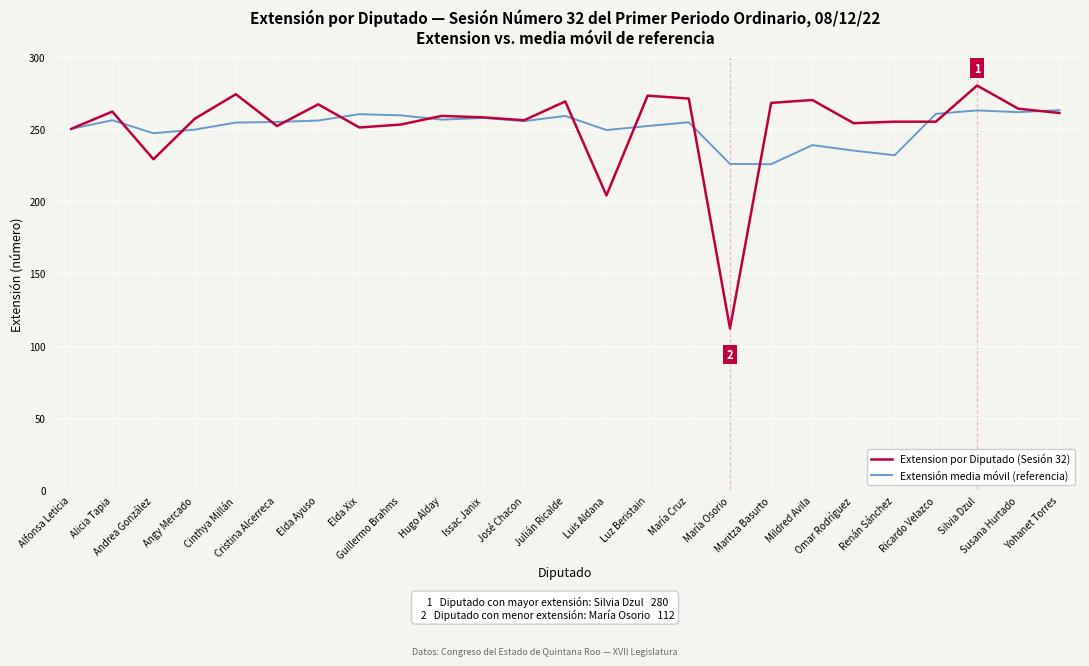

List the series in order of their peak value, highest first.

Extension por Diputado (Sesión 32), Extensión media móvil (referencia)